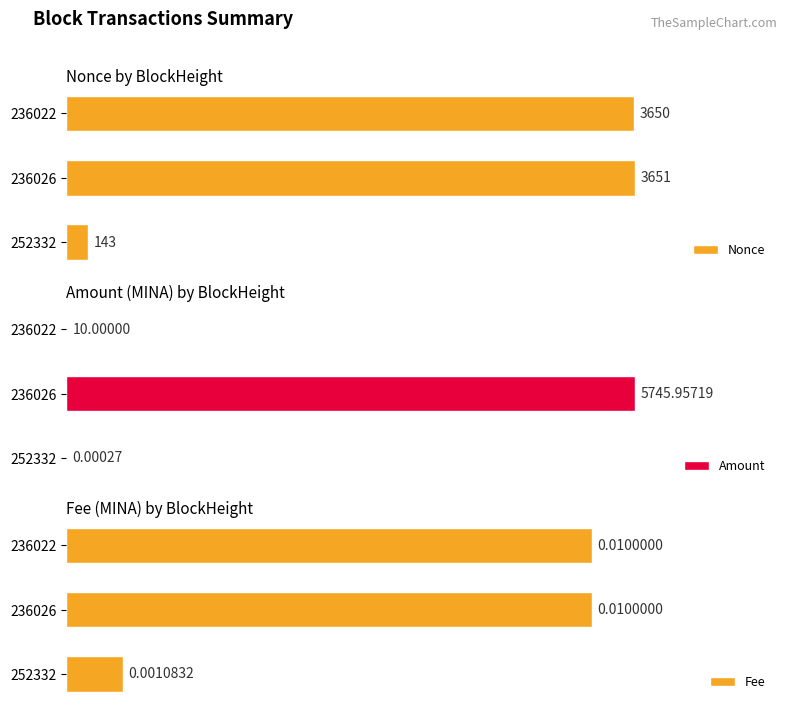

Which series has the largest total across all categories?

Nonce